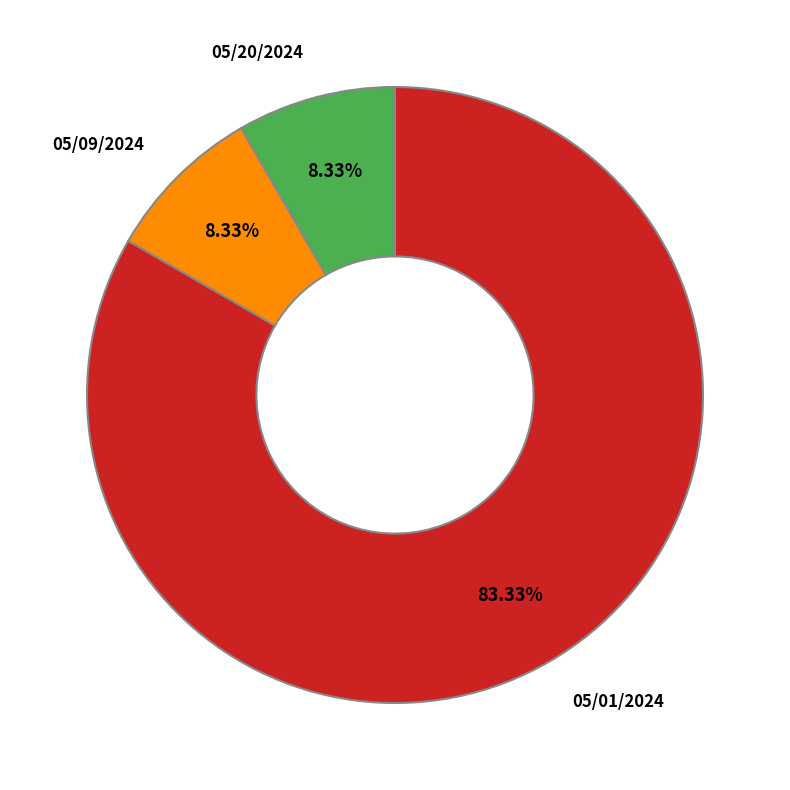

To the nearest percent, what is the average slice percentage?

33%